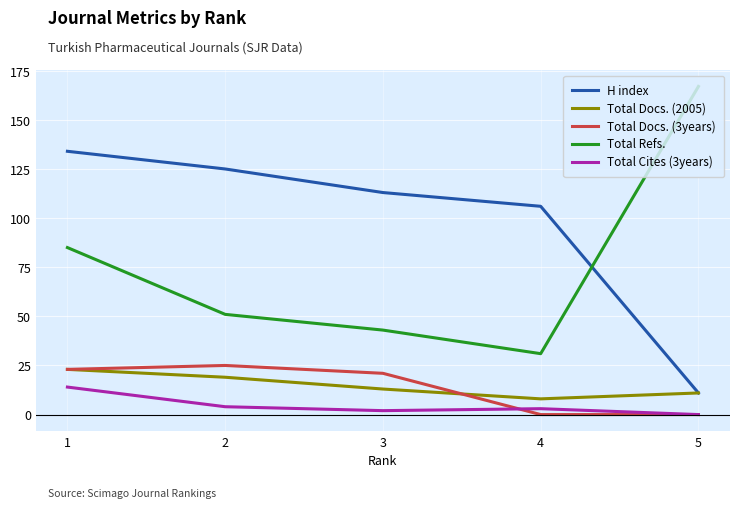

What is the minimum value for Total Docs. (2005)?

8